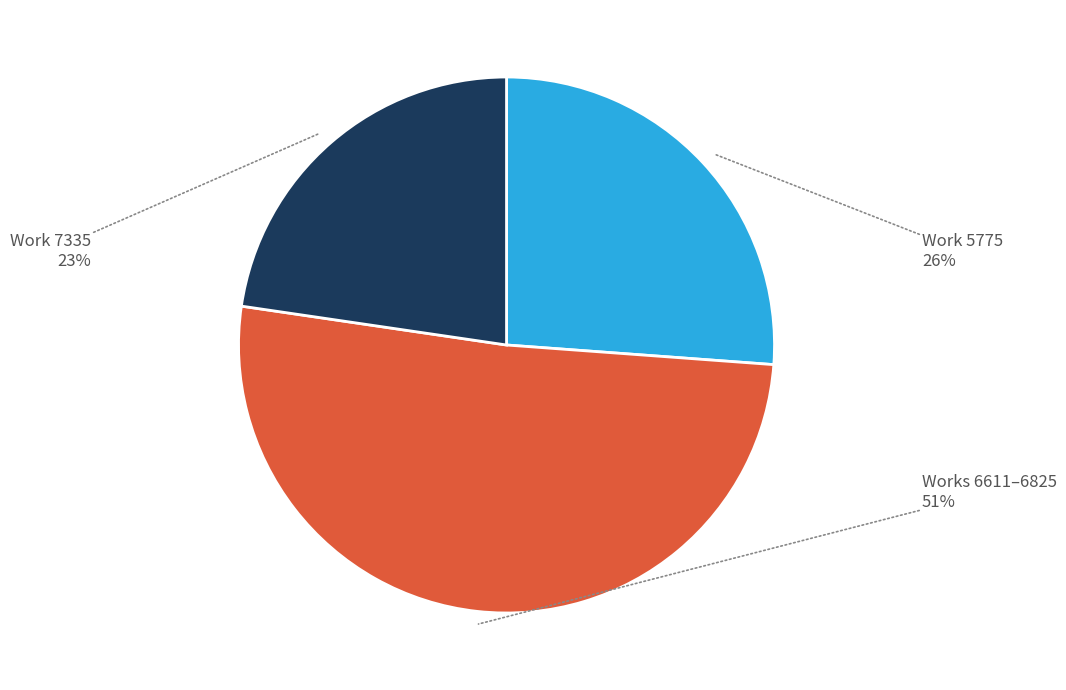

Between Work 5775 26% and Work 7335 23%, which is larger?

Work 5775 26%